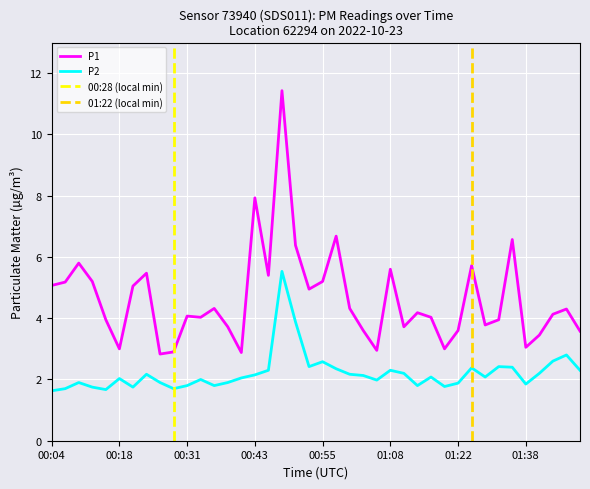

What is the sum of the P2 values at 00:41 and 01:30?

4.1